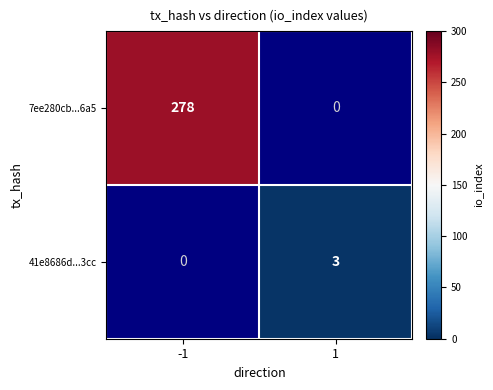

True or false: 41e8686d...3cc has a value of 3 at 1.

True